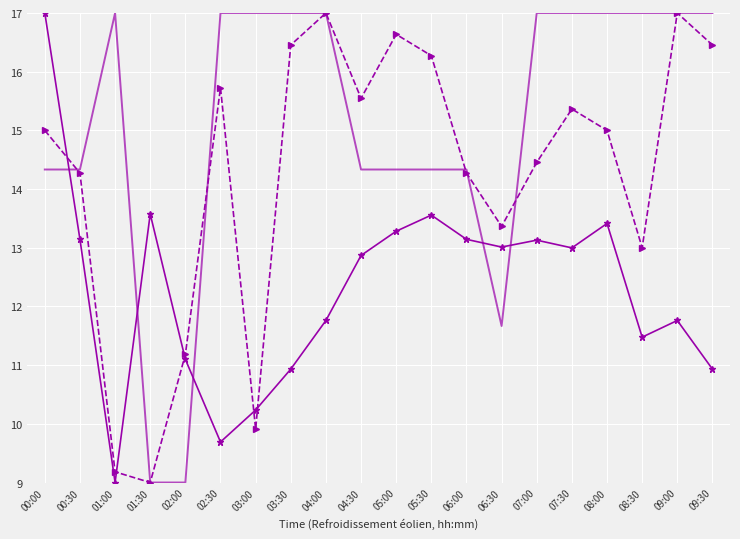

What is the maximum value shown in the chart?

17.0